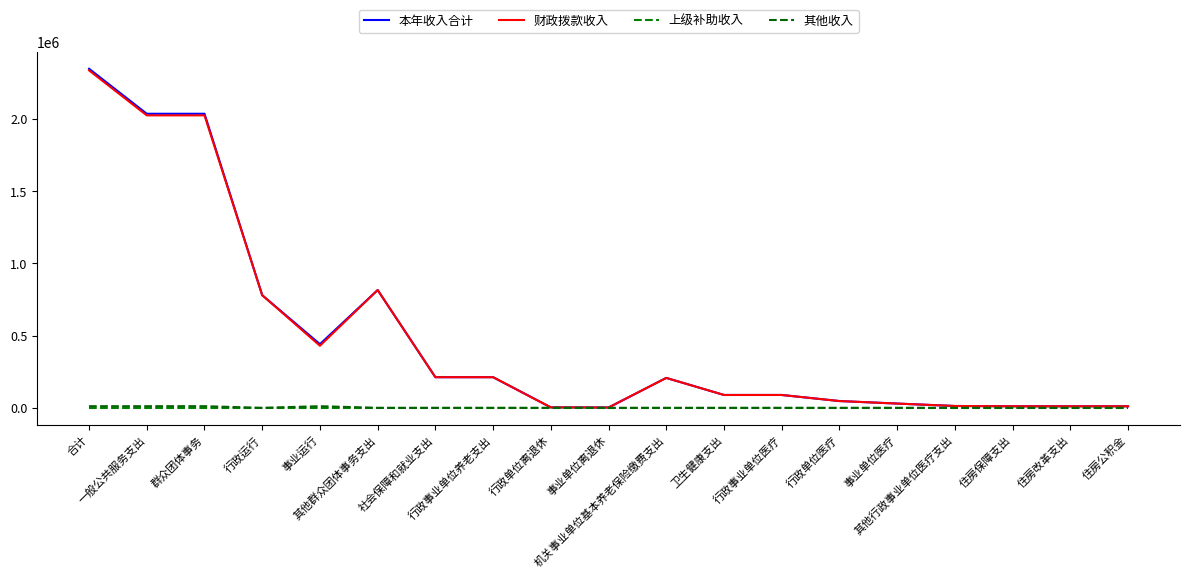

True or false: 财政拨款收入 has more than 0 points higher than both neighbors.

True